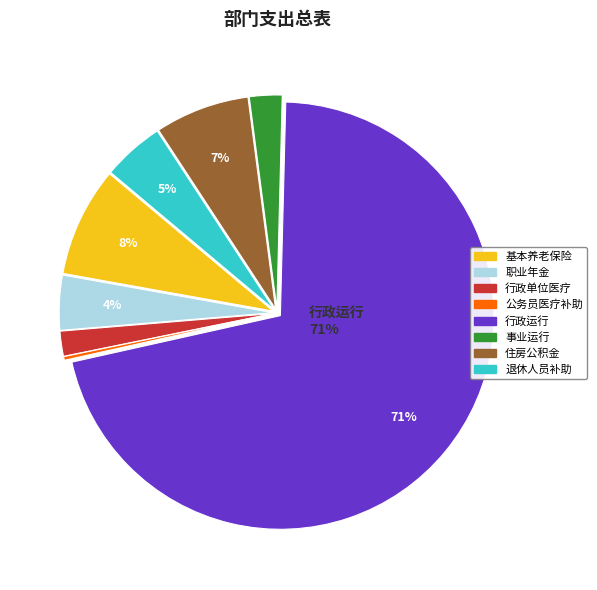

Count the number of slices in the pie.

8